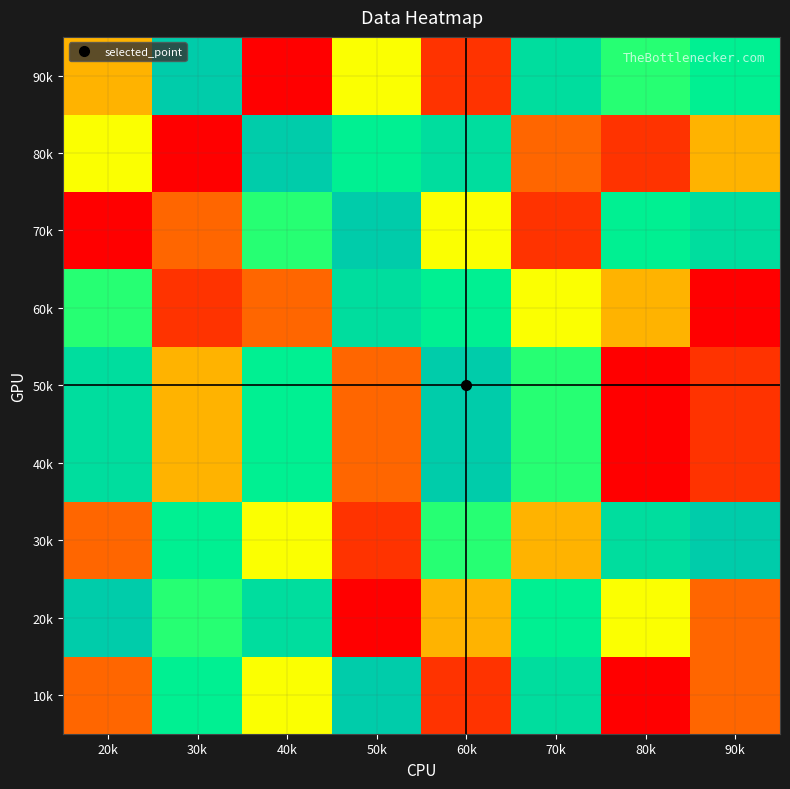

At which category does the chart reach its peak across all series?

50k